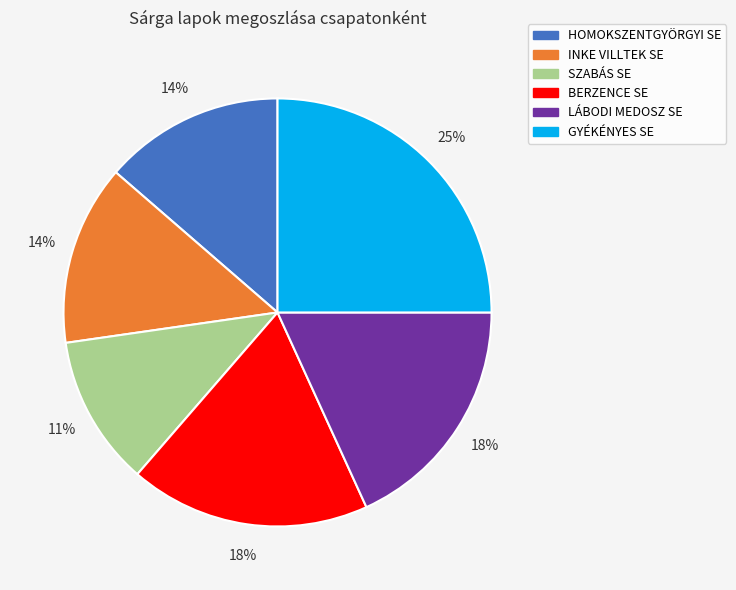

Is it true that INKE VILLTEK SE is 14% of the pie?

True